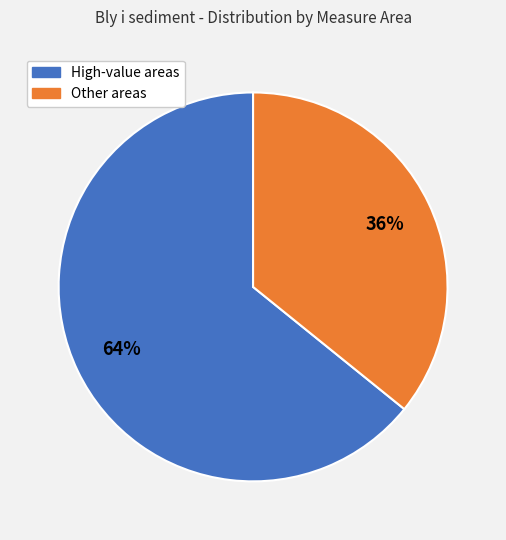

To the nearest percent, what is the difference between the largest and smallest slice percentages?

28%